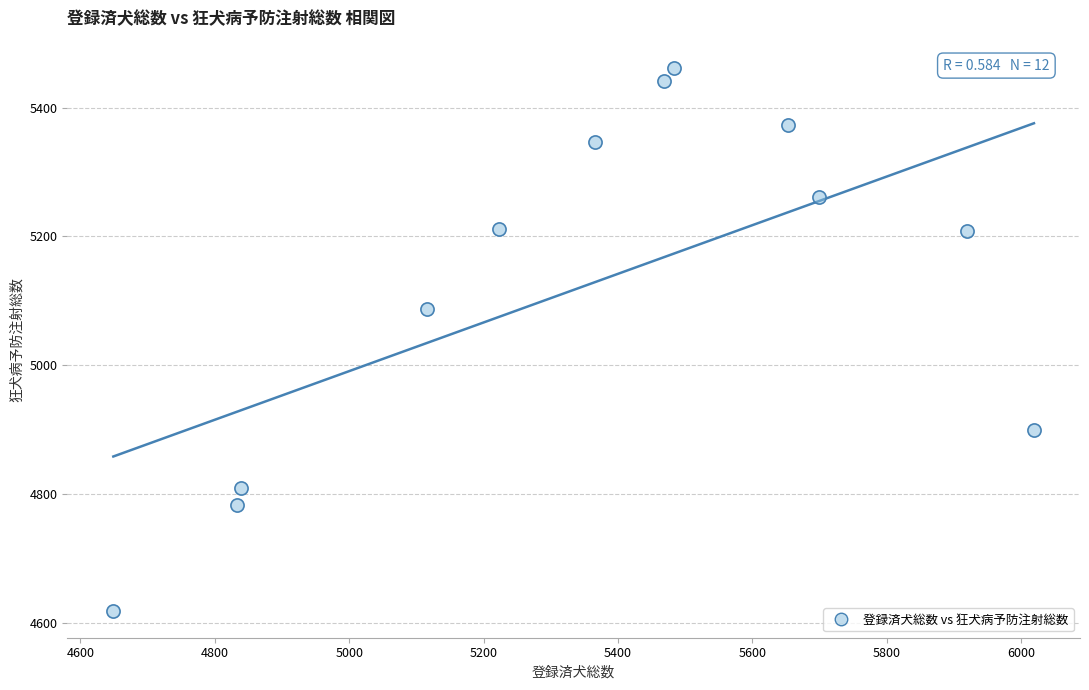

What is the range of X values (max minus min)?

1370